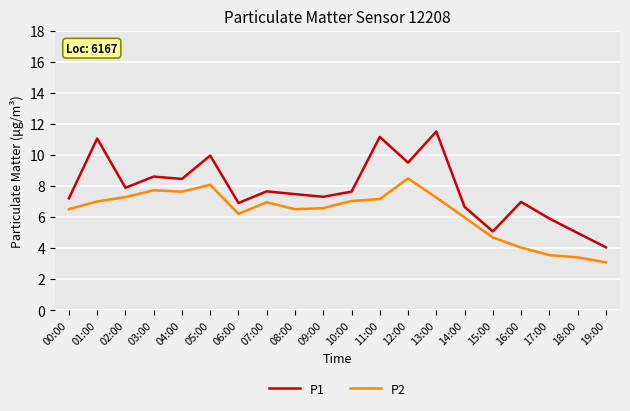

Which series changed the most between 18:00 and 19:00?

P1